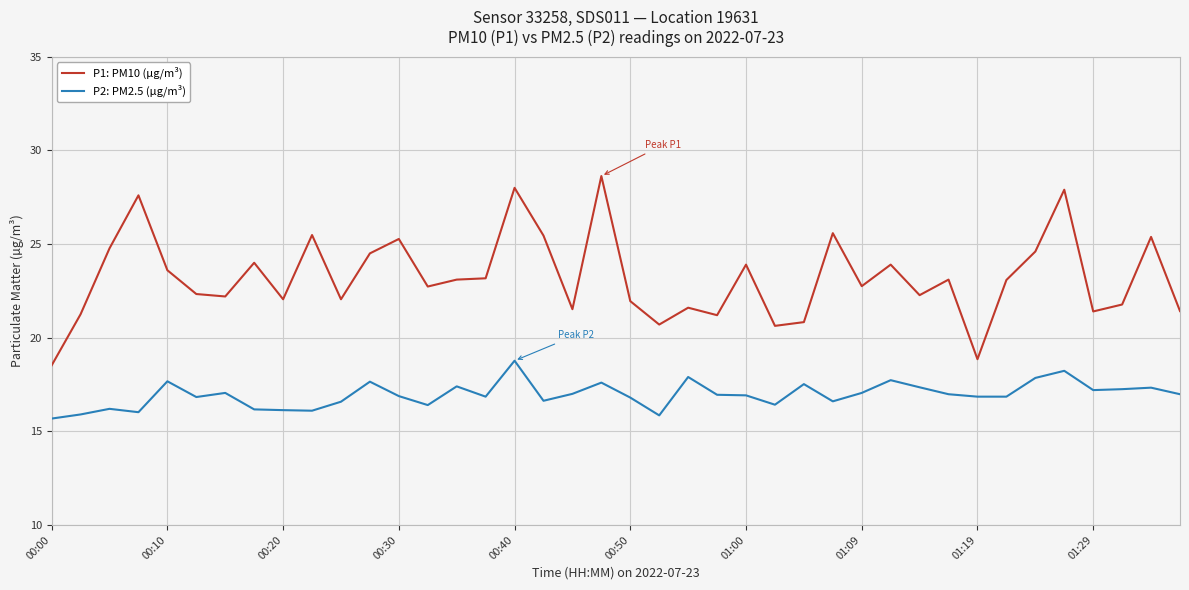

True or false: P2: PM2.5 (µg/m³) and P1: PM10 (µg/m³) intersect in this chart.

False